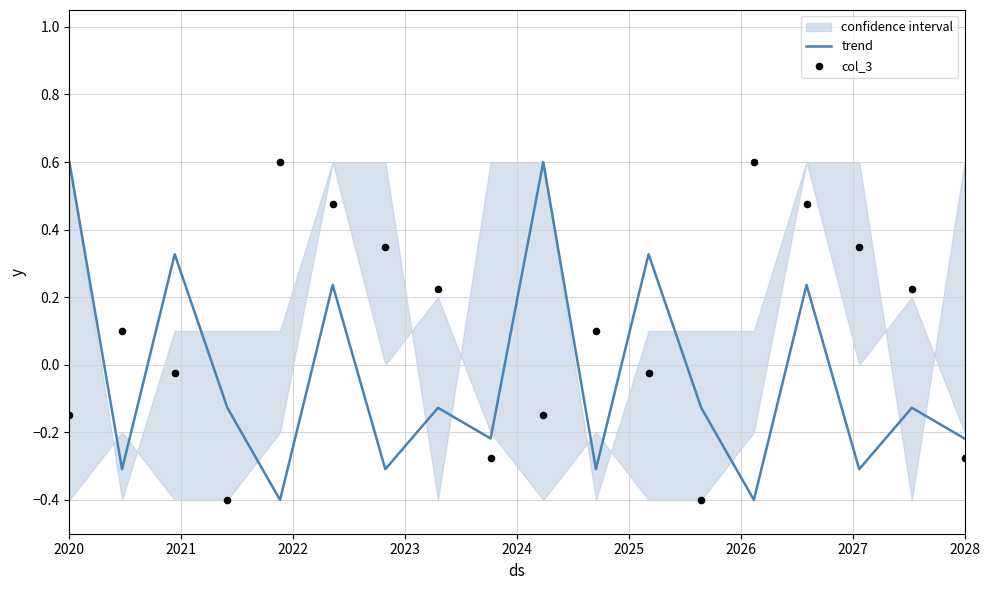

What is the lowest value of the trend series?

-0.4